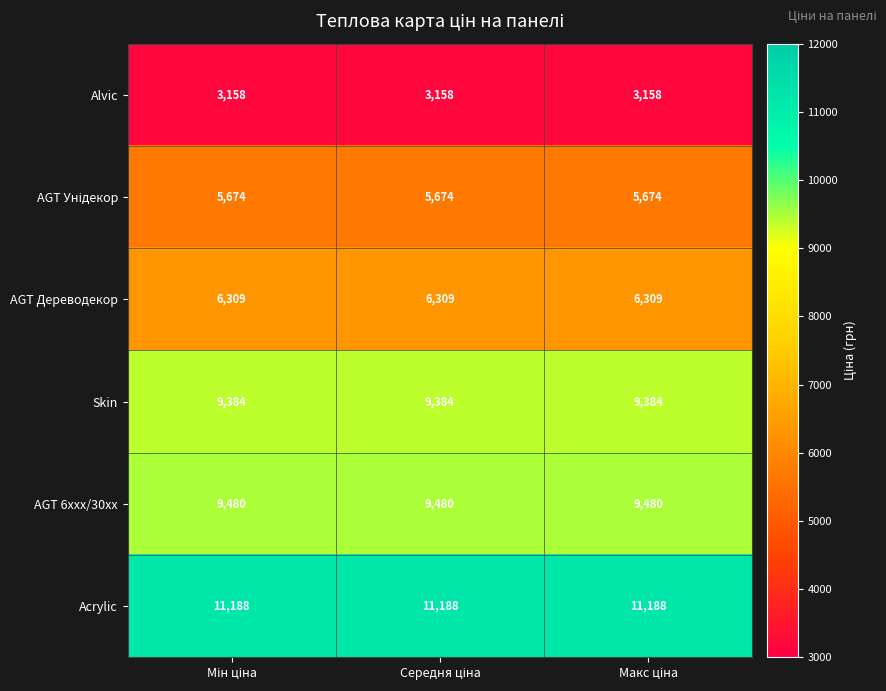

What is the maximum value for Alvic?

3158